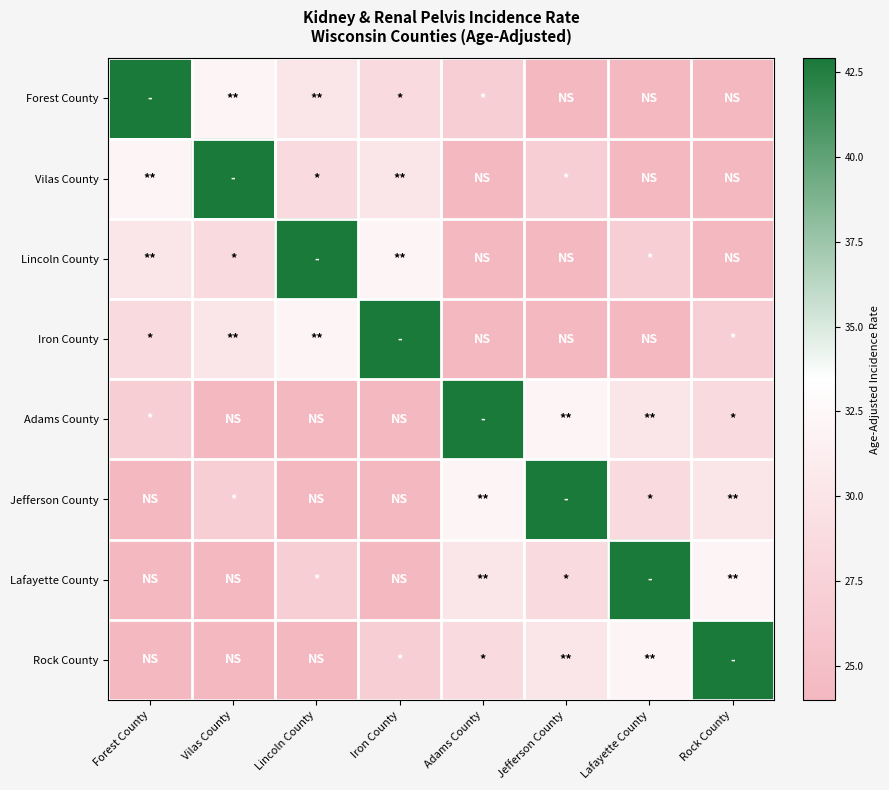

What is the greatest value displayed?

42.9